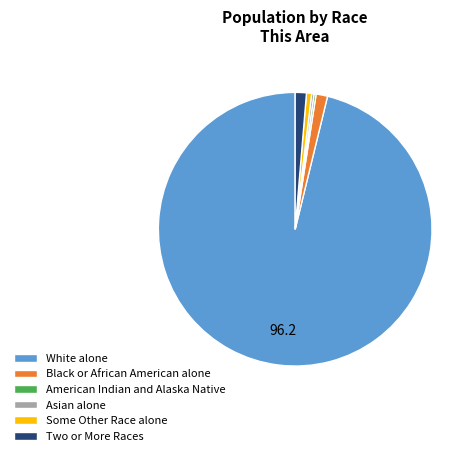

Is there any slice that represents more than half of the pie?

Yes